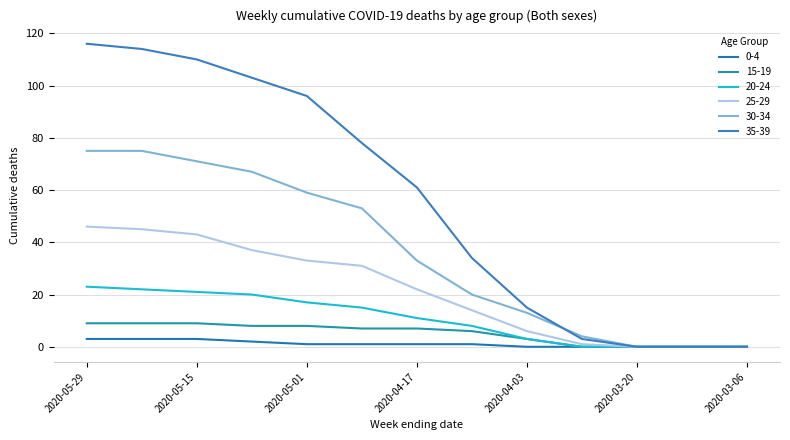

Is this an area chart (filled region under the line)?

No